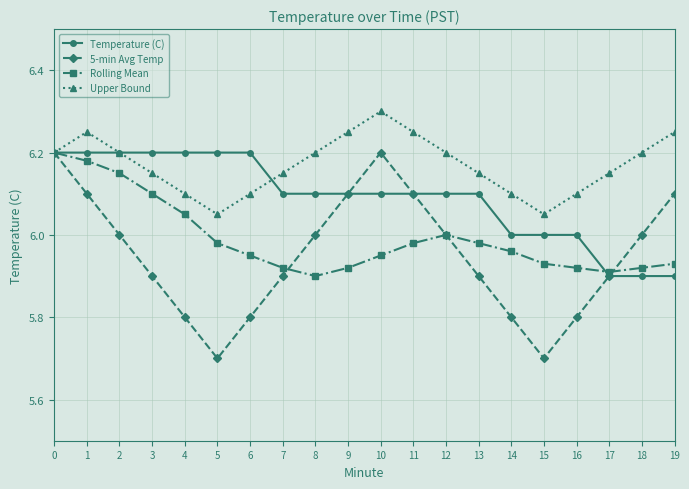

At which label does Upper Bound reach its peak?

10